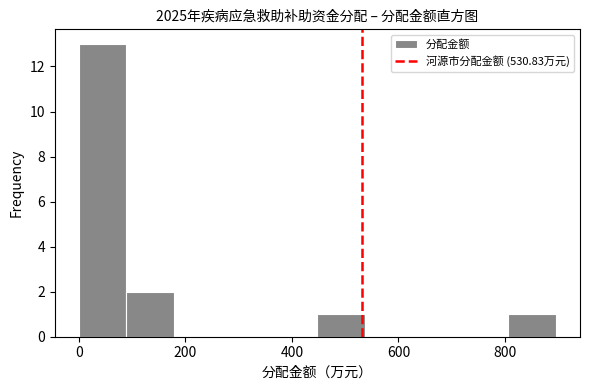

Which range on the x-axis has the tallest bar?

0 to 80